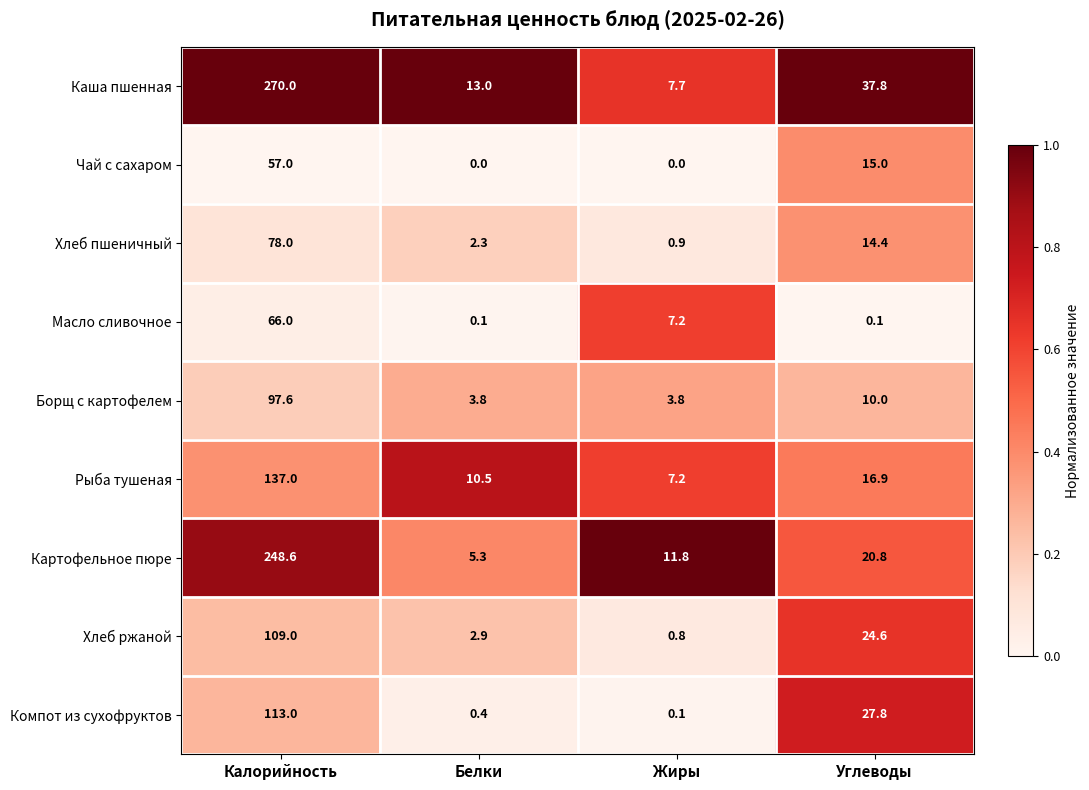

What is the sum of all Масло сливочное values?

73.4